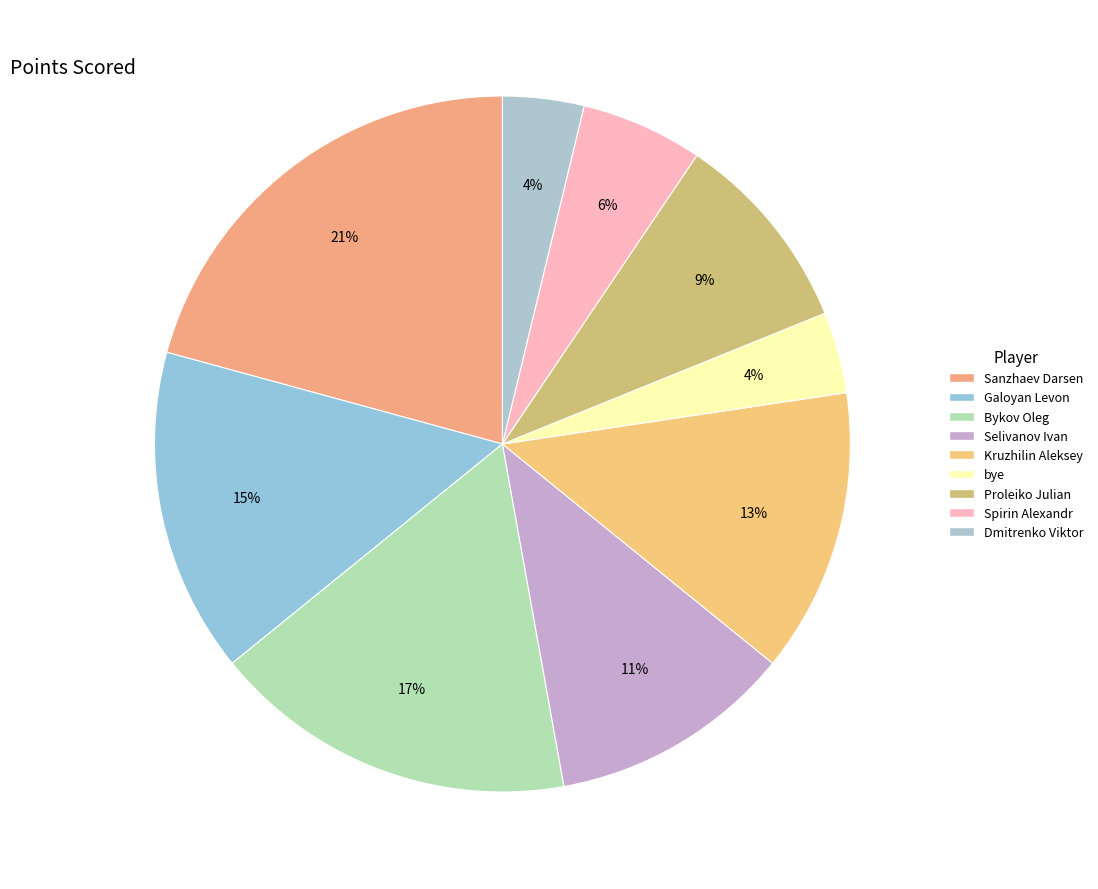

How many slices are in this pie chart?

9